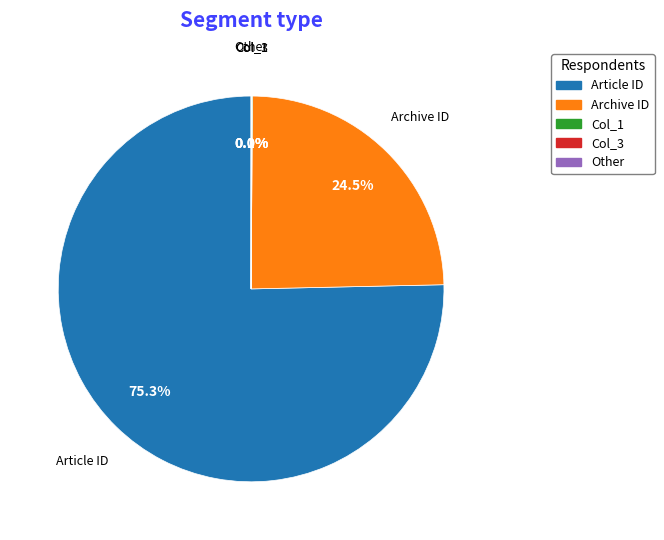

Is there any slice that represents more than half of the pie?

Yes